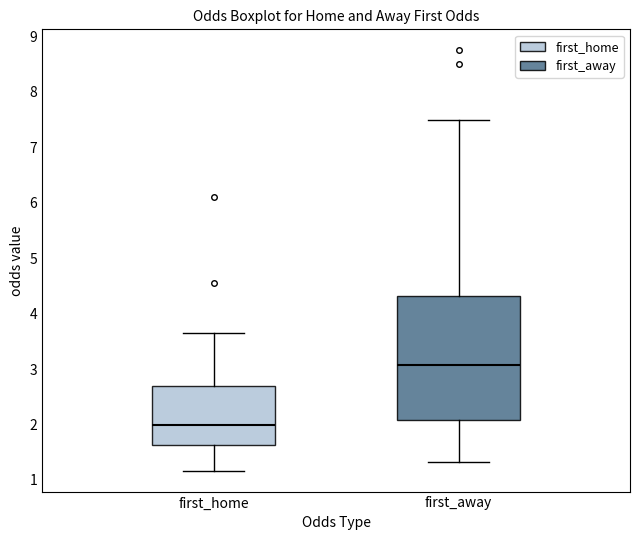

Comparing the boxes themselves (not the whiskers), which one is the tallest?

first_away